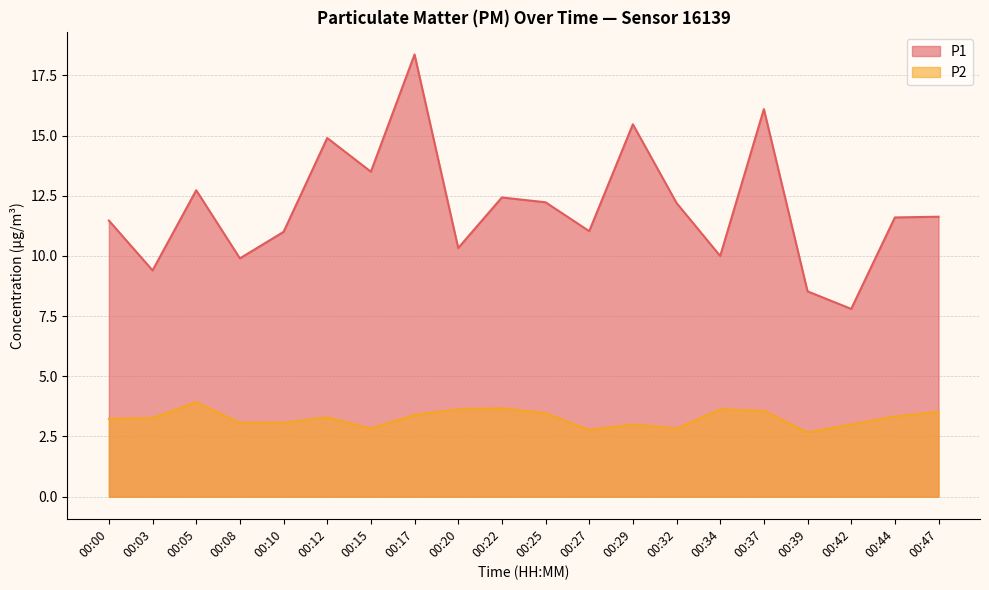

List the series in order of their peak value, highest first.

P1, P2